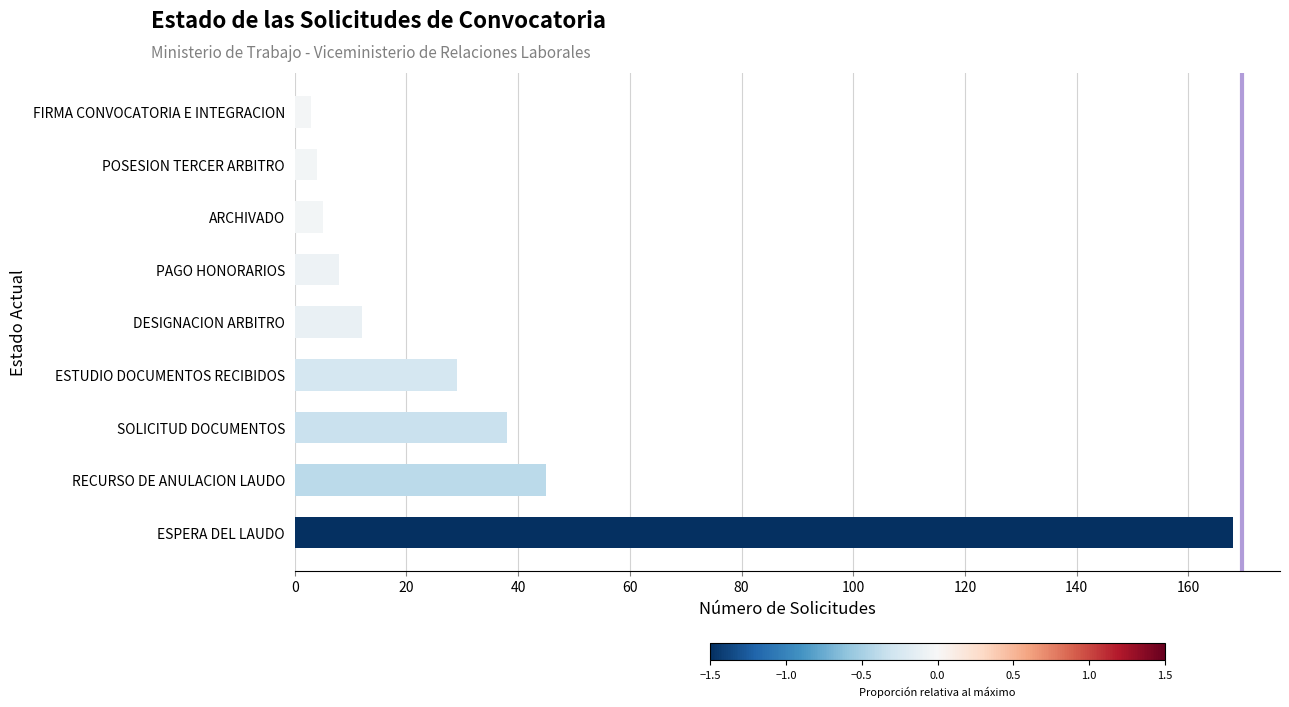

What is the smallest value displayed?

3